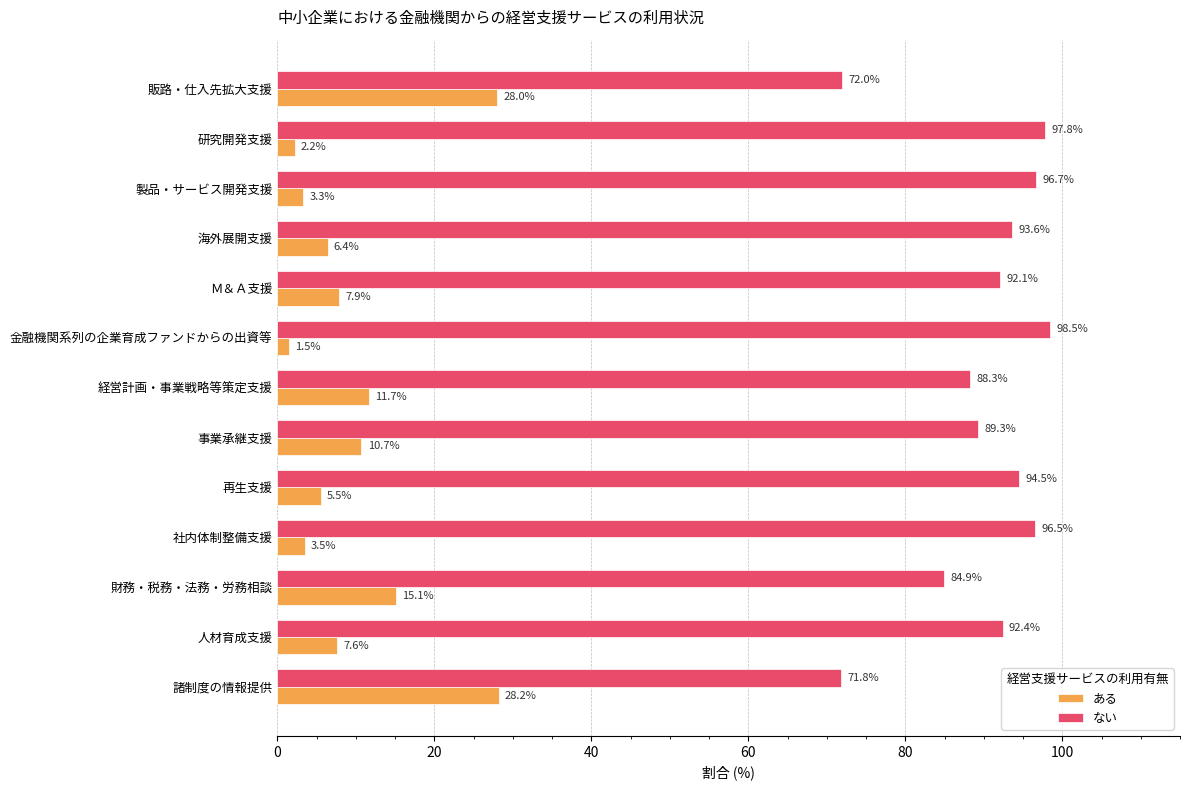

What is the highest value of the ない series?

98.5